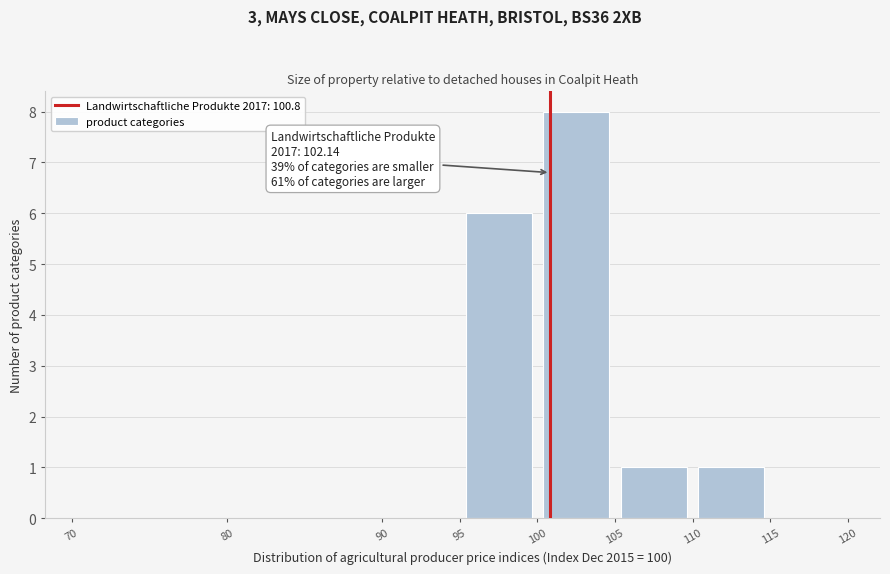

Which range on the x-axis has the tallest bar?

100 to 105